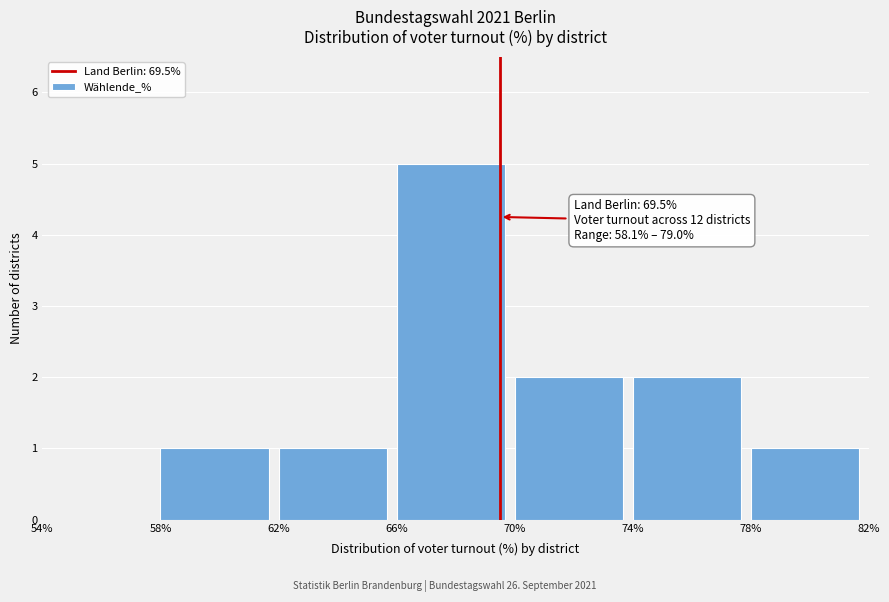

Which range on the x-axis has the tallest bar?

66% to 70%